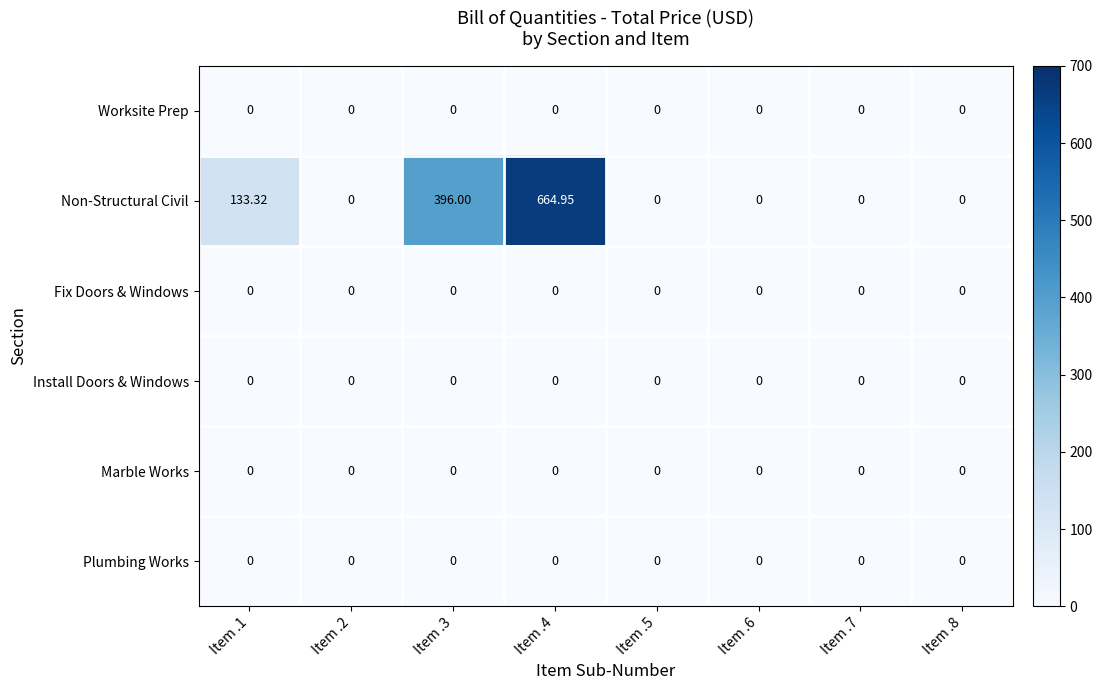

Which series has the widest spread of values?

Non-Structural Civil